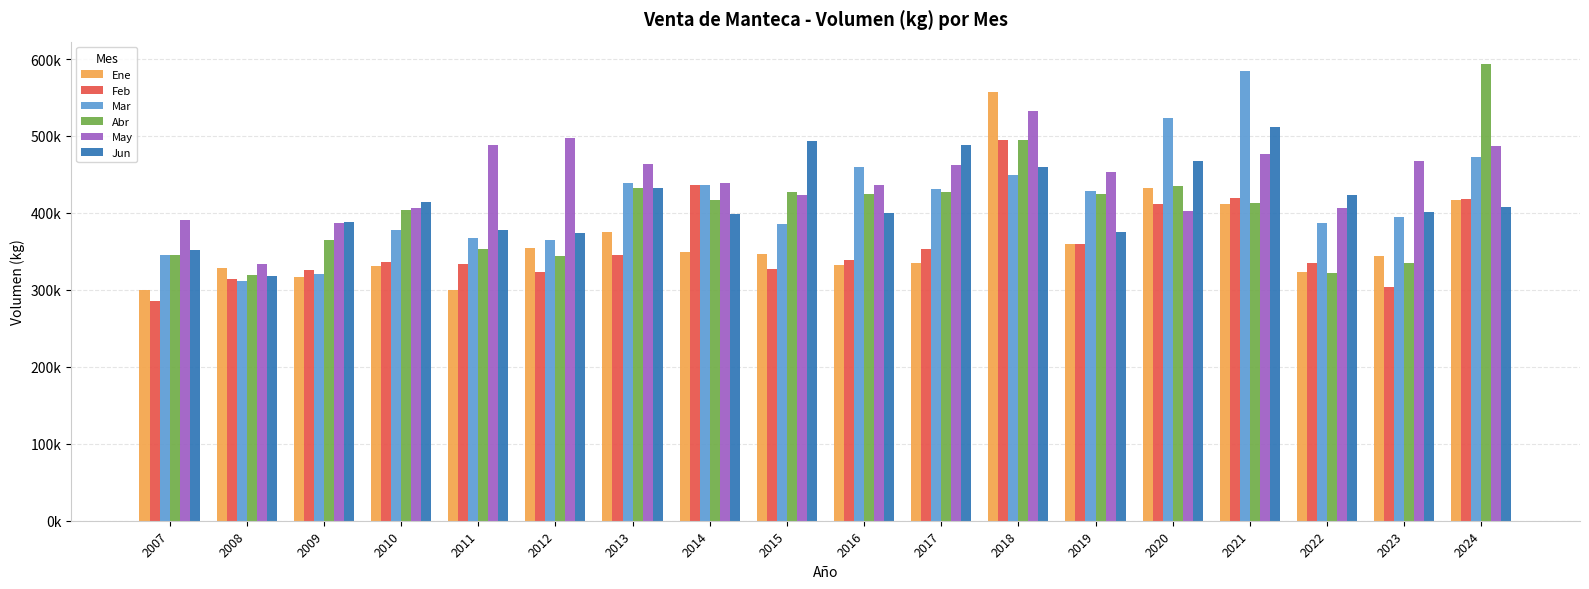

Are the bars grouped side by side (vs. stacked)?

Yes